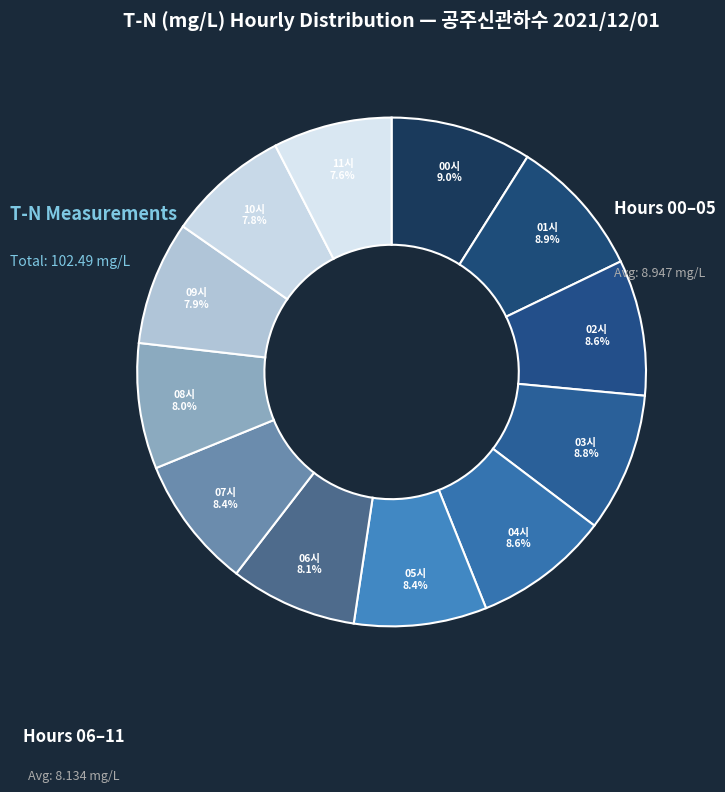

To the nearest percent, what percentage of the pie is 11시?

8%